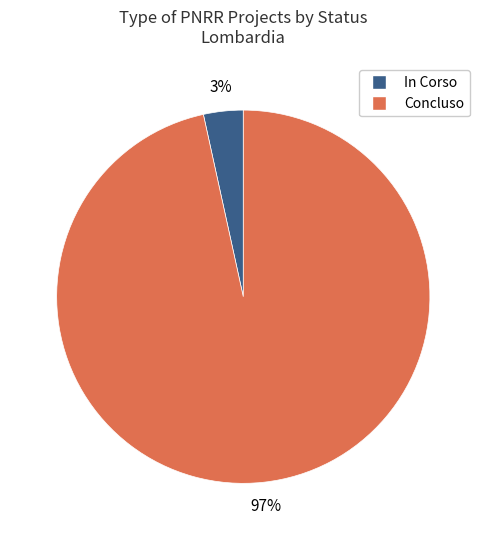

What percentage is the In Corso slice, to the nearest percent?

3%